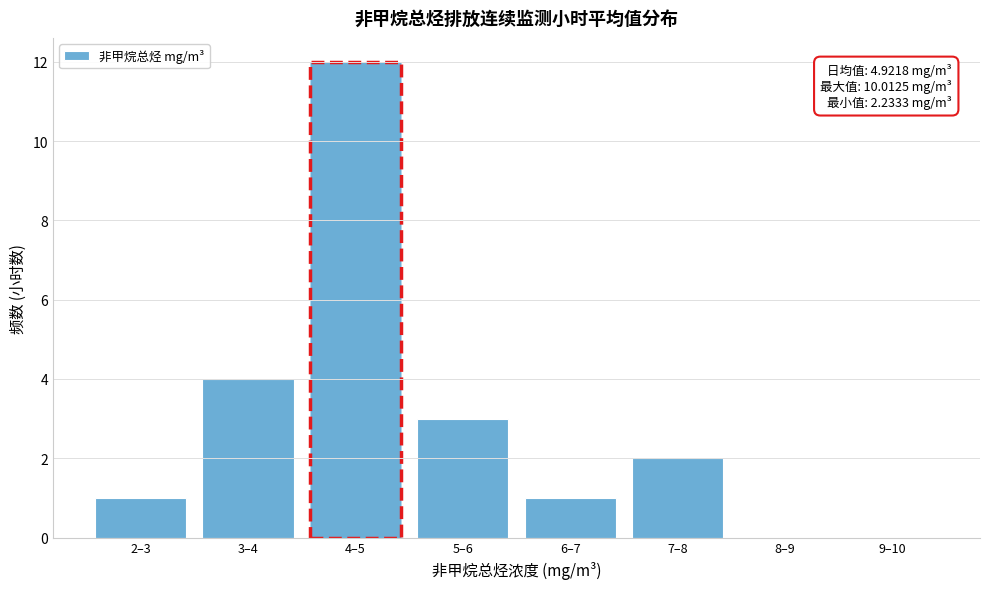

Reading right to left, transcribe all the data shown in this chart.

9–10=0	8–9=0	7–8=2	6–7=1	5–6=3	4–5=12	3–4=4	2–3=1